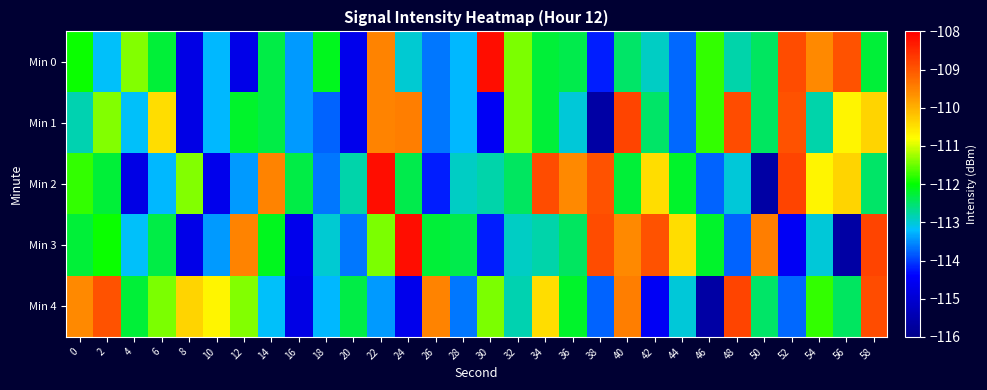

Reading left to right, transcribe all the data shown in this chart.

Min 0: 0=-112.0	2=-113.2	4=-111.4	6=-112.3	8=-114.7	10=-113.2	12=-114.7	14=-112.3	16=-113.4	18=-112.1	20=-114.7	22=-109.5	24=-113.0	26=-113.7	28=-113.2	30=-108.2	32=-111.4	34=-112.3	36=-112.4	38=-114.2	40=-112.5	42=-112.9	44=-113.7	46=-111.8	48=-112.8	50=-112.5	52=-108.9	54=-109.6	56=-109.0	58=-112.3
Min 1: 0=-112.8	2=-111.4	4=-113.2	6=-110.5	8=-114.7	10=-113.2	12=-112.2	14=-112.3	16=-113.4	18=-113.8	20=-114.7	22=-109.5	24=-109.5	26=-113.7	28=-113.2	30=-114.5	32=-111.4	34=-112.3	36=-113.0	38=-115.6	40=-108.8	42=-112.5	44=-113.7	46=-111.8	48=-108.9	50=-112.5	52=-109.0	54=-112.8	56=-110.7	58=-110.4
Min 2: 0=-111.8	2=-112.3	4=-114.7	6=-113.2	8=-111.4	10=-114.7	12=-113.4	14=-109.5	16=-112.3	18=-113.7	20=-112.8	22=-108.2	24=-112.4	26=-114.2	28=-112.9	30=-112.8	32=-112.5	34=-108.9	36=-109.6	38=-109.0	40=-112.3	42=-110.5	44=-112.2	46=-113.8	48=-113.0	50=-115.6	52=-108.8	54=-110.7	56=-110.4	58=-112.5
Min 3: 0=-112.3	2=-112.0	4=-113.2	6=-112.3	8=-114.7	10=-113.4	12=-109.5	14=-112.1	16=-114.7	18=-113.0	20=-113.7	22=-111.4	24=-108.2	26=-112.3	28=-112.4	30=-114.2	32=-112.9	34=-112.8	36=-112.5	38=-108.9	40=-109.6	42=-109.0	44=-110.5	46=-112.2	48=-113.8	50=-109.5	52=-114.5	54=-113.0	56=-115.6	58=-108.8
Min 4: 0=-109.6	2=-109.0	4=-112.3	6=-111.4	8=-110.4	10=-110.7	12=-111.4	14=-113.2	16=-114.7	18=-113.2	20=-112.3	22=-113.4	24=-114.7	26=-109.5	28=-113.7	30=-111.4	32=-112.8	34=-110.5	36=-112.2	38=-113.8	40=-109.5	42=-114.5	44=-113.0	46=-115.6	48=-108.8	50=-112.5	52=-113.7	54=-111.8	56=-112.5	58=-108.9